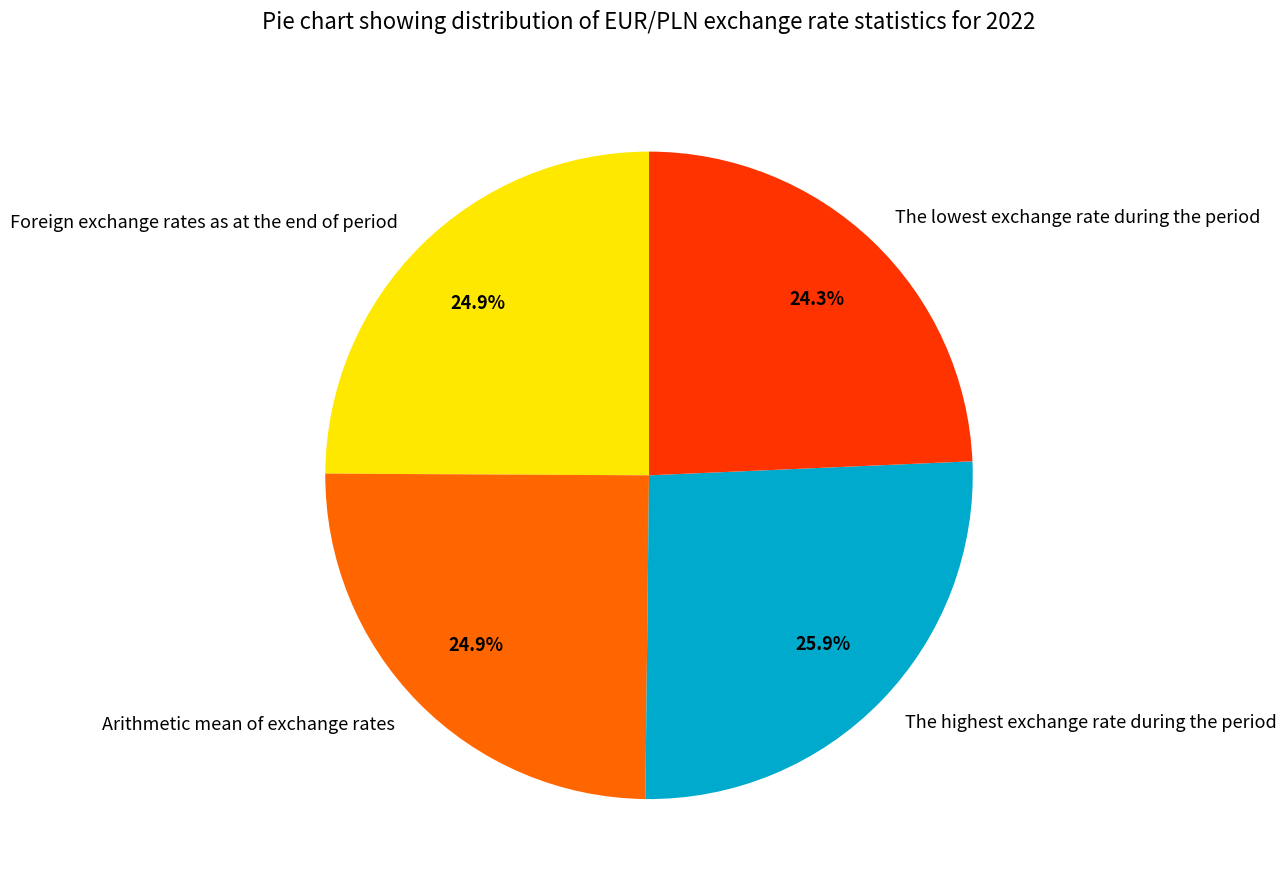

Approximately how many times larger is the value at Arithmetic mean of exchange rates compared to The highest exchange rate during the period?

1.0